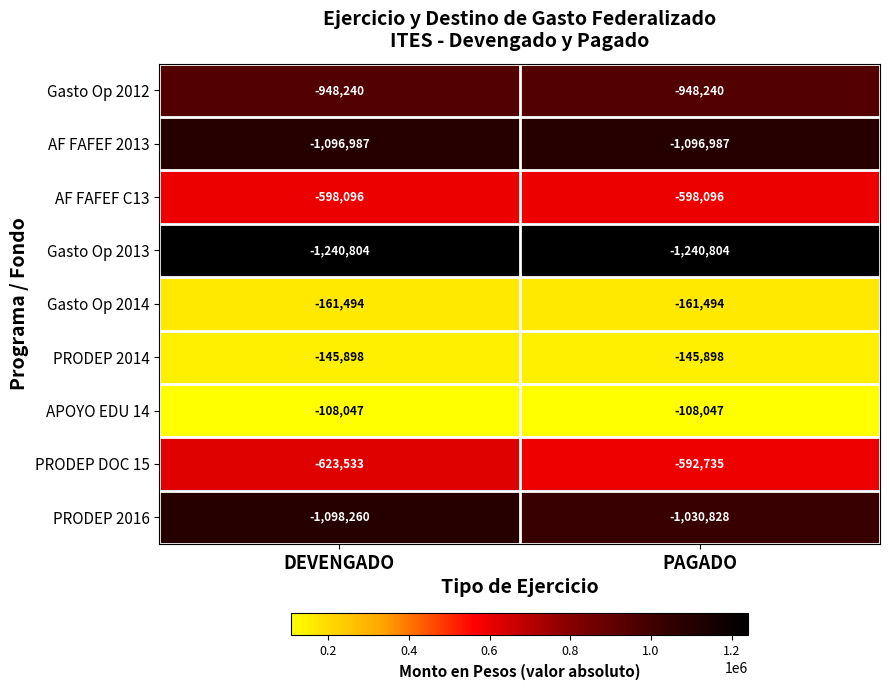

Which series changed the most between DEVENGADO and PAGADO?

PRODEP 2016